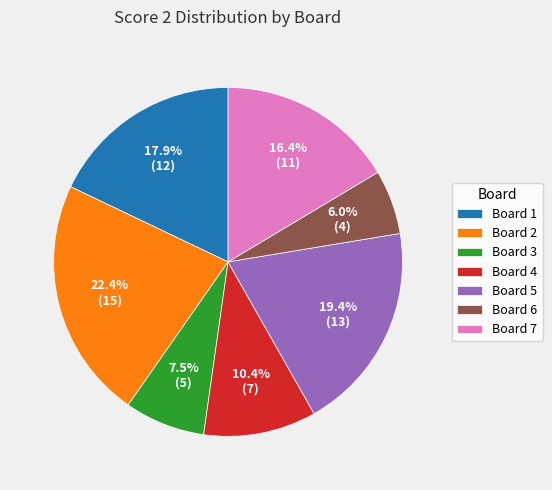

What is the largest slice in the pie chart?

Board 2